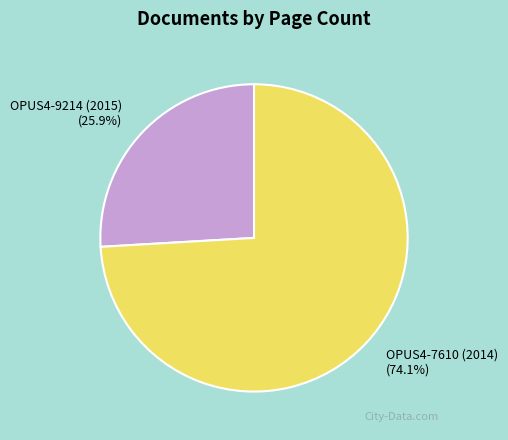

What is the ratio of the value at OPUS4-7610 (2014) to the value at OPUS4-9214 (2015)?

2.9